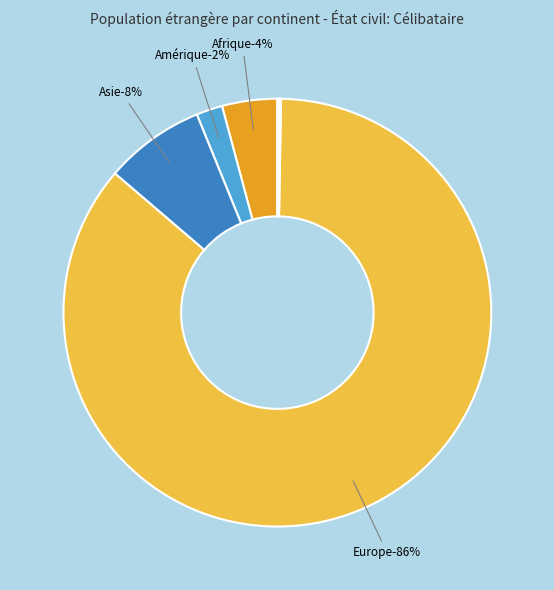

Between Amérique and Afrique, which is larger?

Afrique